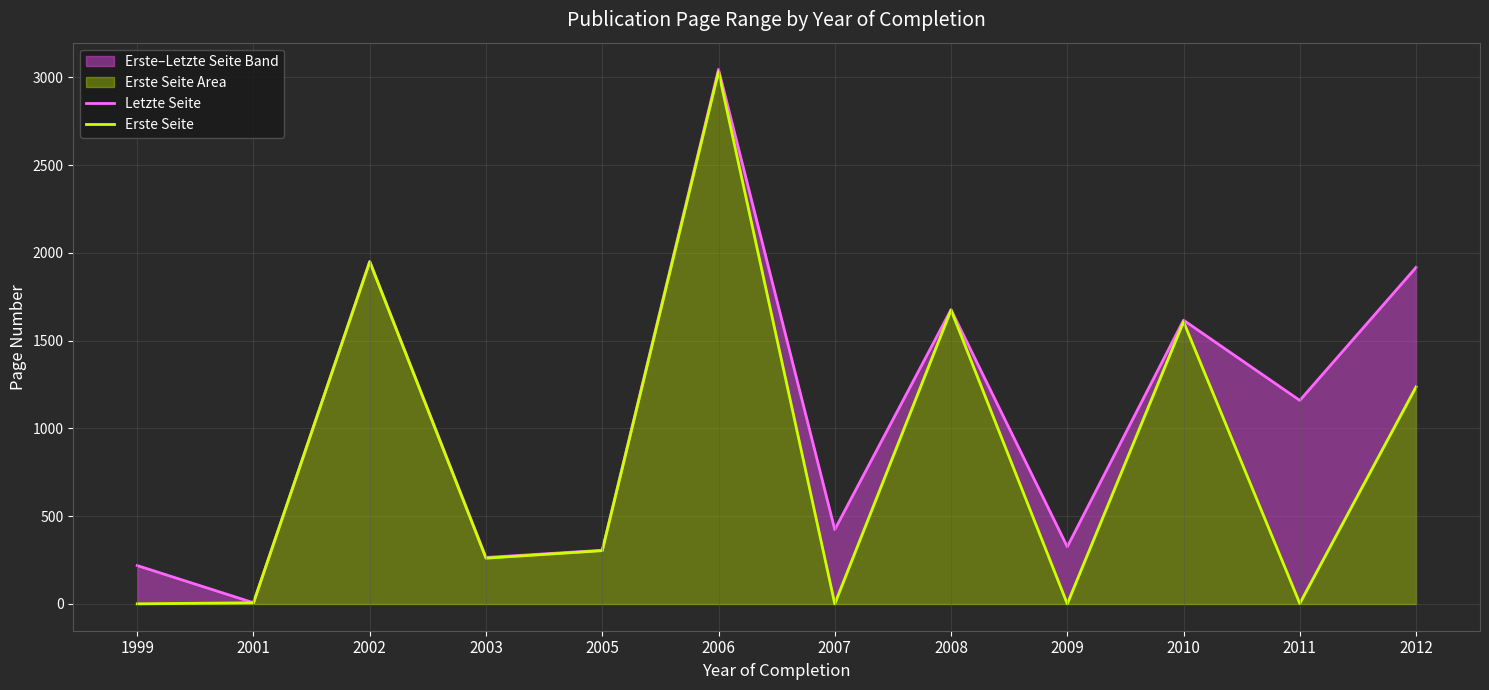

Does the chart display data point markers on the line(s)?

No